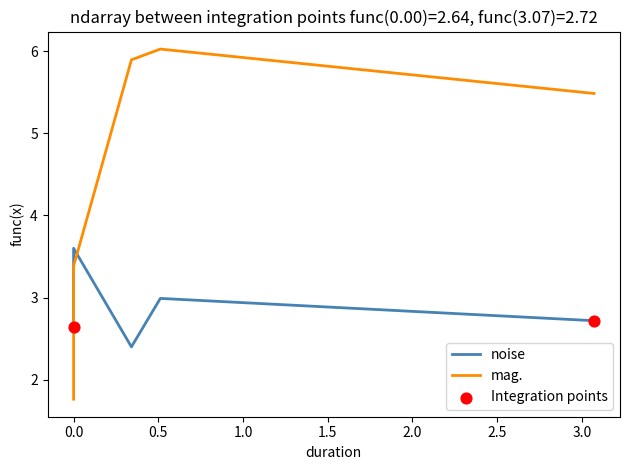

Is the value of noise at 0 greater than the value of mag. at 0?

Yes